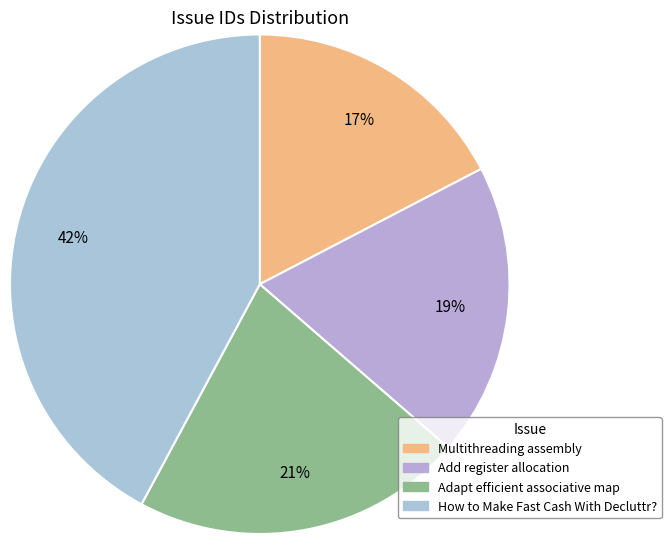

Is it true that Add register allocation is 19% of the pie?

True